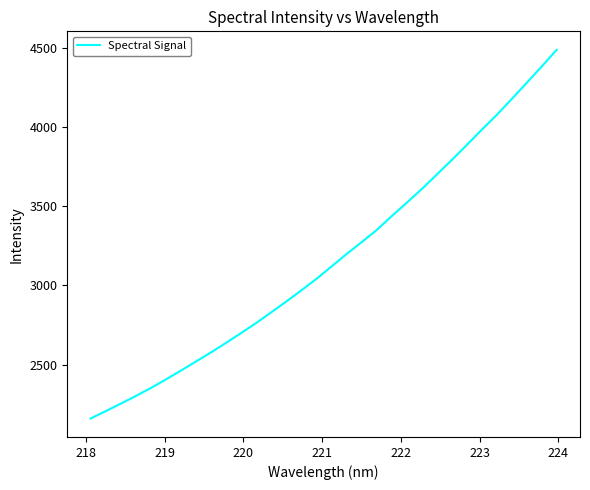

Reading left to right, what are all the values shown in this chart?

2158.5	2205.0	2252.3	2301.0	2351.1	2405.4	2461.5	2519.2	2576.6	2637.0	2698.9	2762.7	2829.7	2898.2	2968.8	3041.0	3119.2	3197.7	3272.7	3349.2	3436.8	3521.6	3608.1	3699.6	3792.5	3887.4	3983.7	4077.9	4178.4	4281.1	4384.3	4490.6